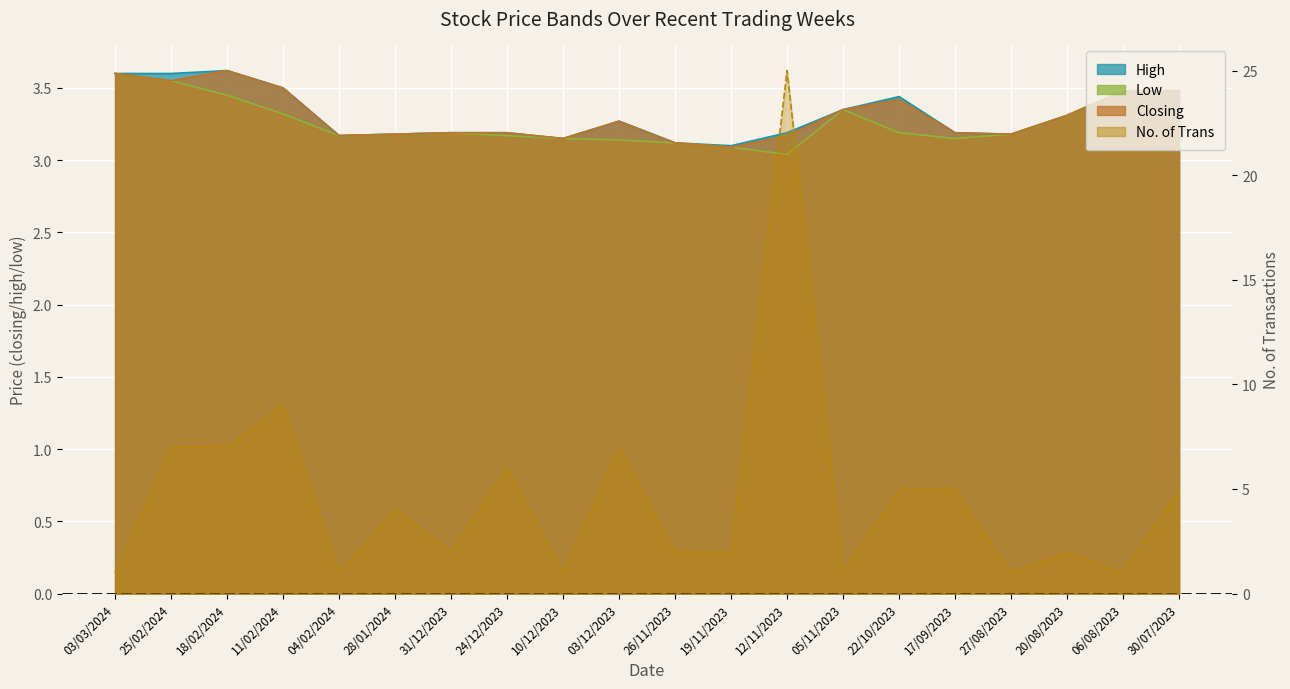

What is the average value?

5